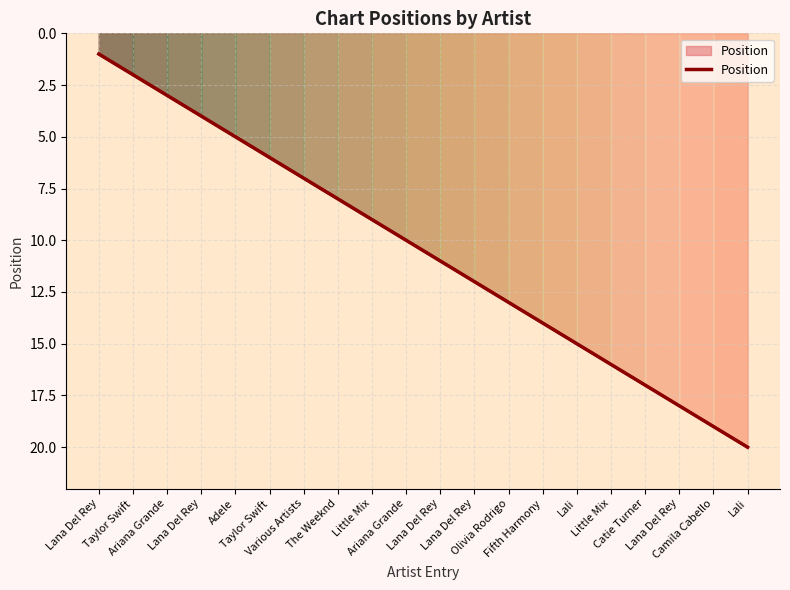

Reading left to right, what are all the values shown in this chart?

Lana Del Rey=1	Taylor Swift=2	Ariana Grande=3	Lana Del Rey=4	Adele=5	Taylor Swift=6	Various Artists=7	The Weeknd=8	Little Mix=9	Ariana Grande=10	Lana Del Rey=11	Lana Del Rey=12	Olivia Rodrigo=13	Fifth Harmony=14	Lali=15	Little Mix=16	Catie Turner=17	Lana Del Rey=18	Camila Cabello=19	Lali=20